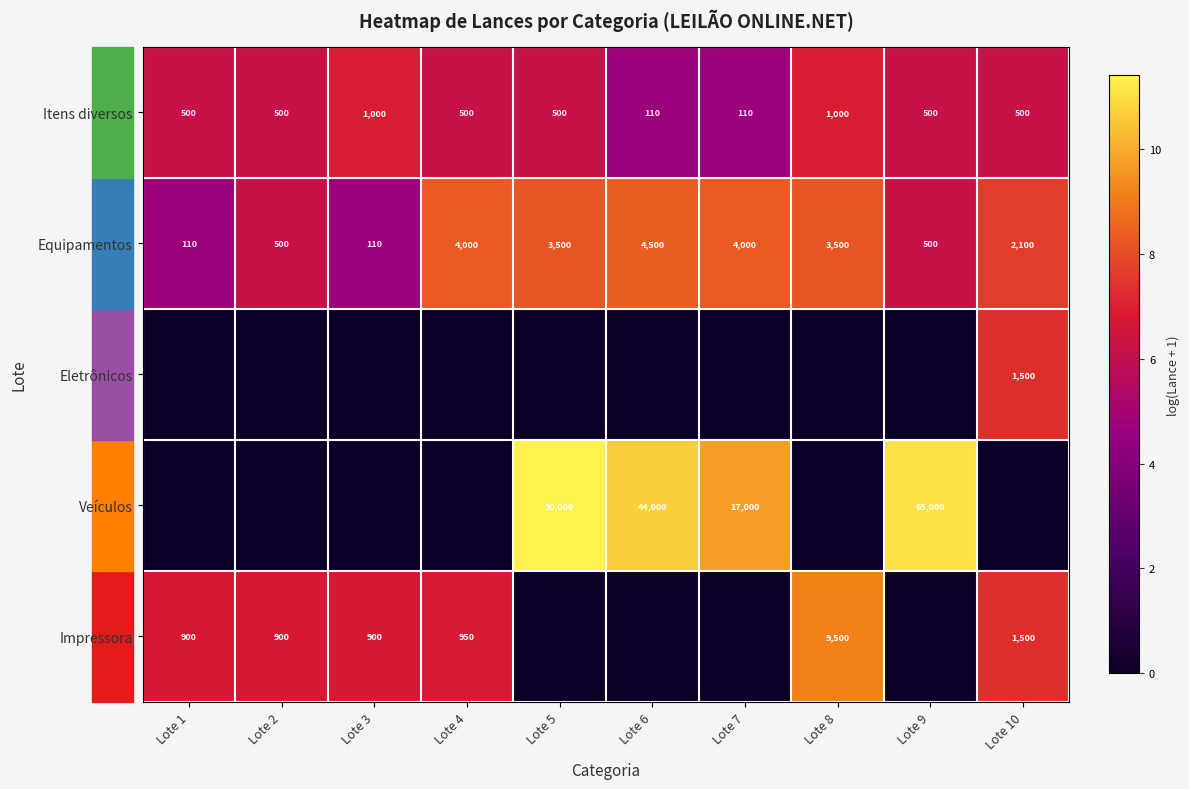

Is it true that Eletrônicos equals 1500 at Lote 10?

True